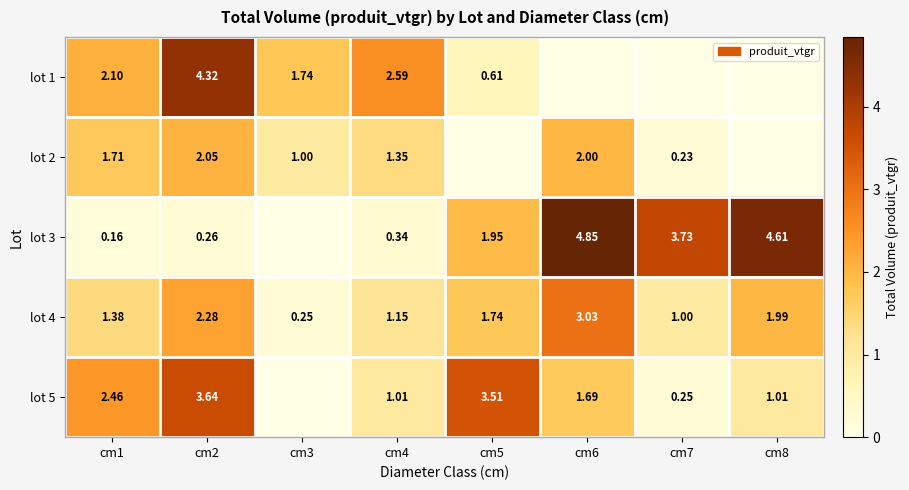

Is the value of lot 3 at cm1 greater than the value of lot 2 at cm2?

No